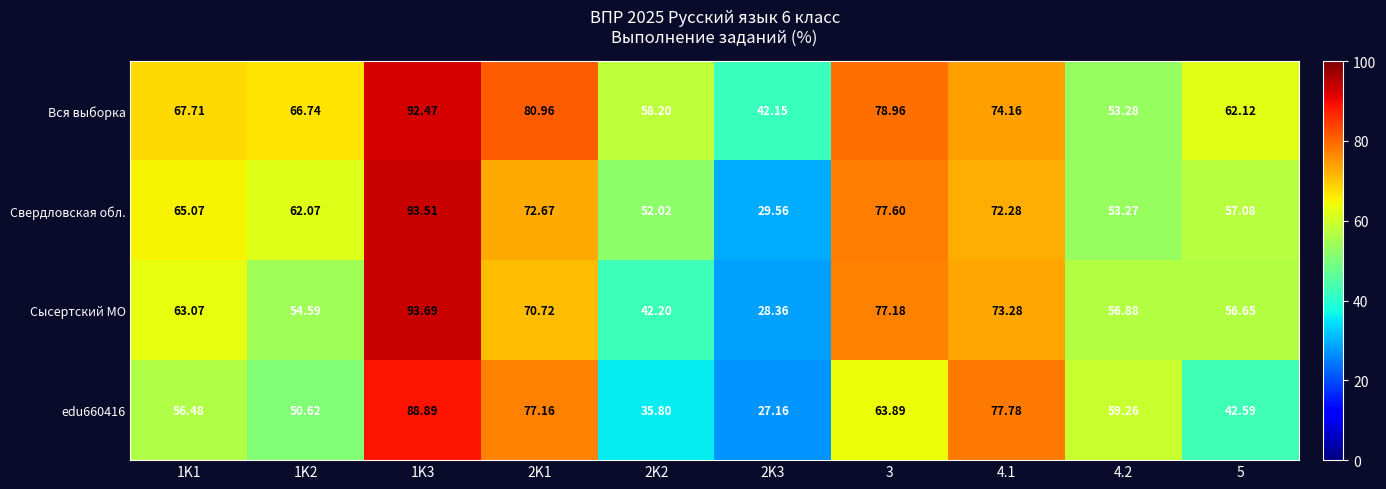

Which series has the largest total across all categories?

Вся выборка